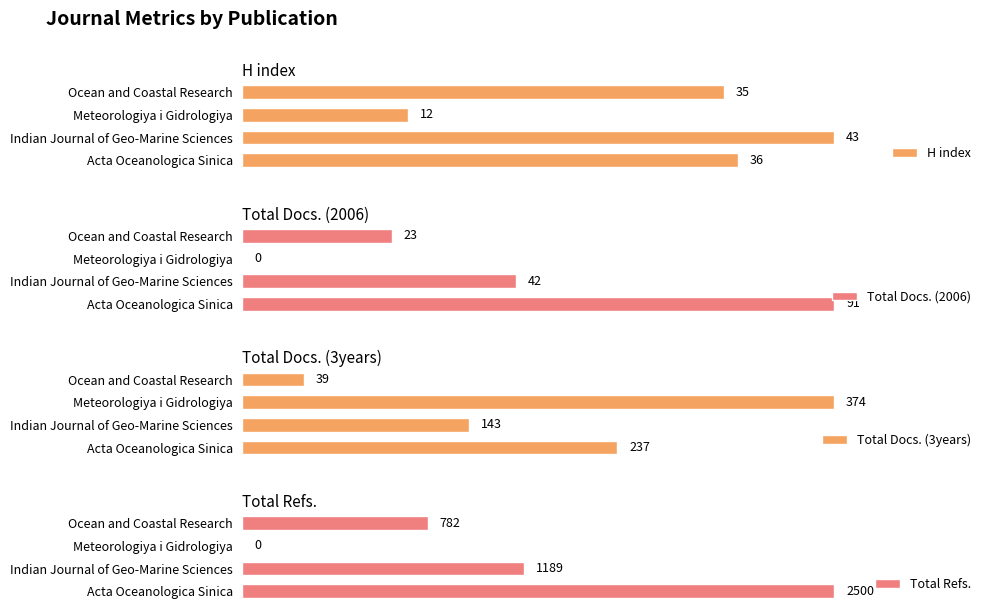

At which label does Total Docs. (3years) first exceed 237?

2